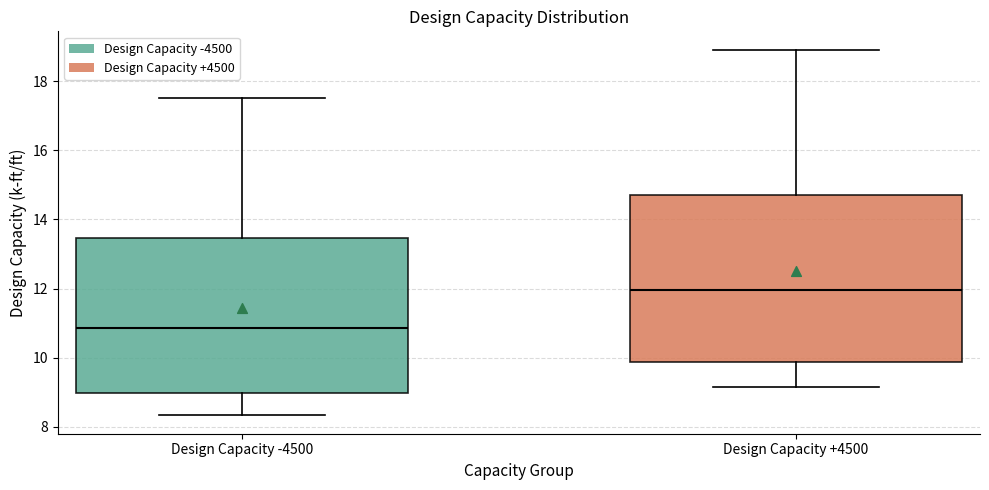

Reading left to right, read every box against the y-axis: the position of its median line, the range the box covers, and the ends of its whiskers. The values are not printed on the chart, so give them approximately, as read against the axis.

Design Capacity -4500: median 10.8, box 9.0 to 13.4, whiskers 8.4 to 17.6
Design Capacity +4500: median 12.0, box 9.8 to 14.8, whiskers 9.2 to 19.0